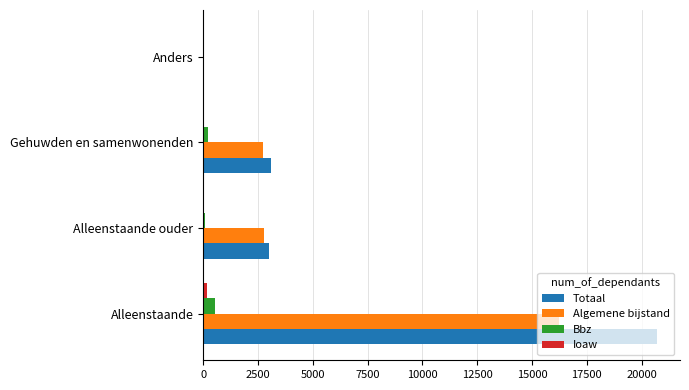

At which category is the sum across all series the highest?

Alleenstaande